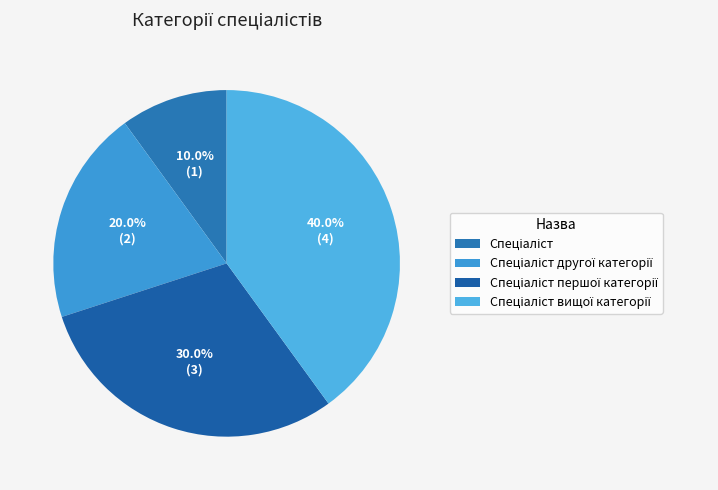

What percentage is NOT represented by Спеціаліст?

90.0%